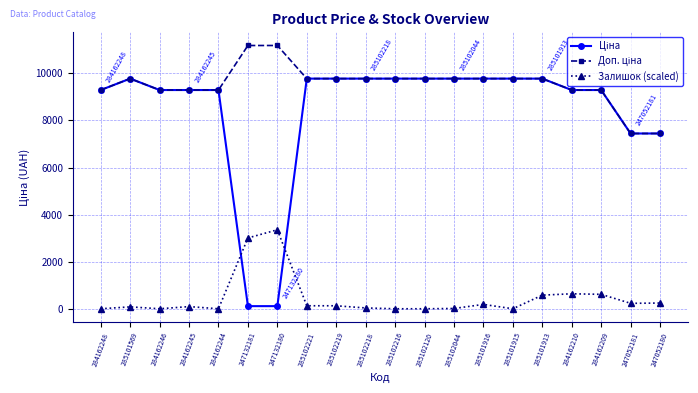

What is the greatest value displayed?

11182.0